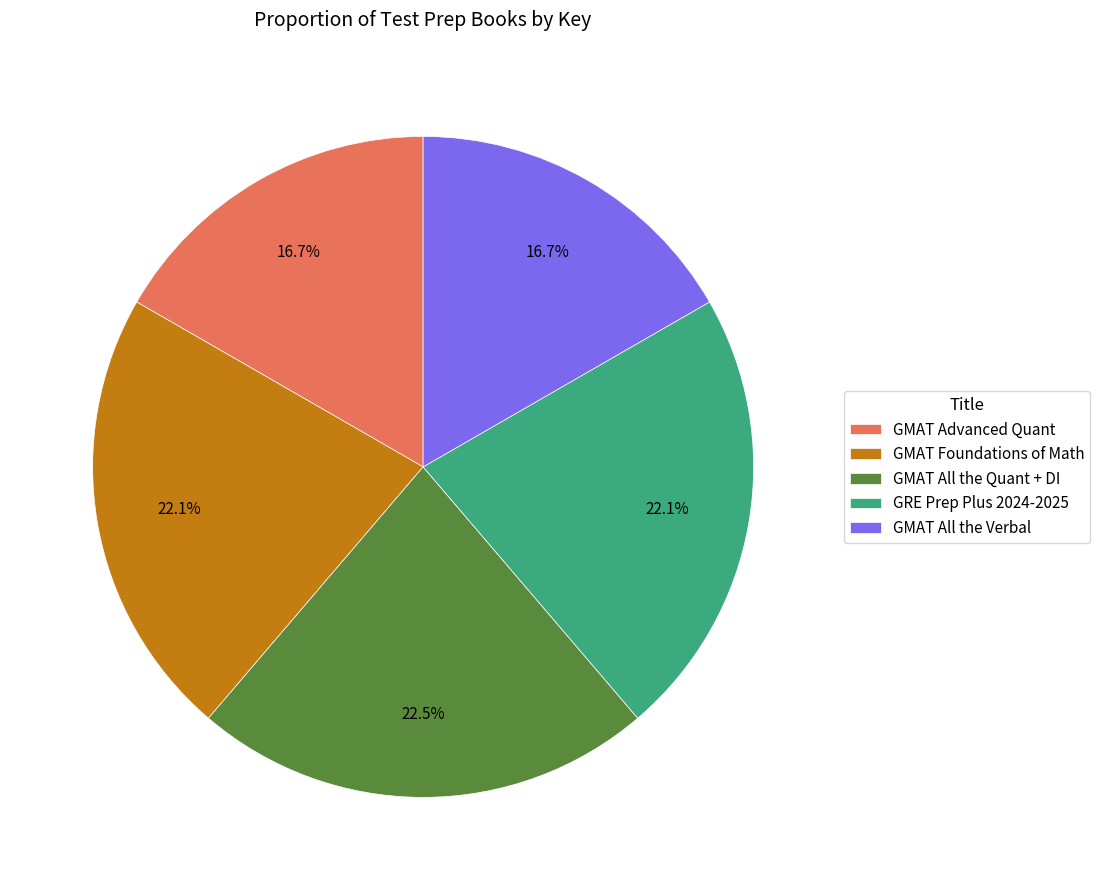

Count the number of slices in the pie.

5